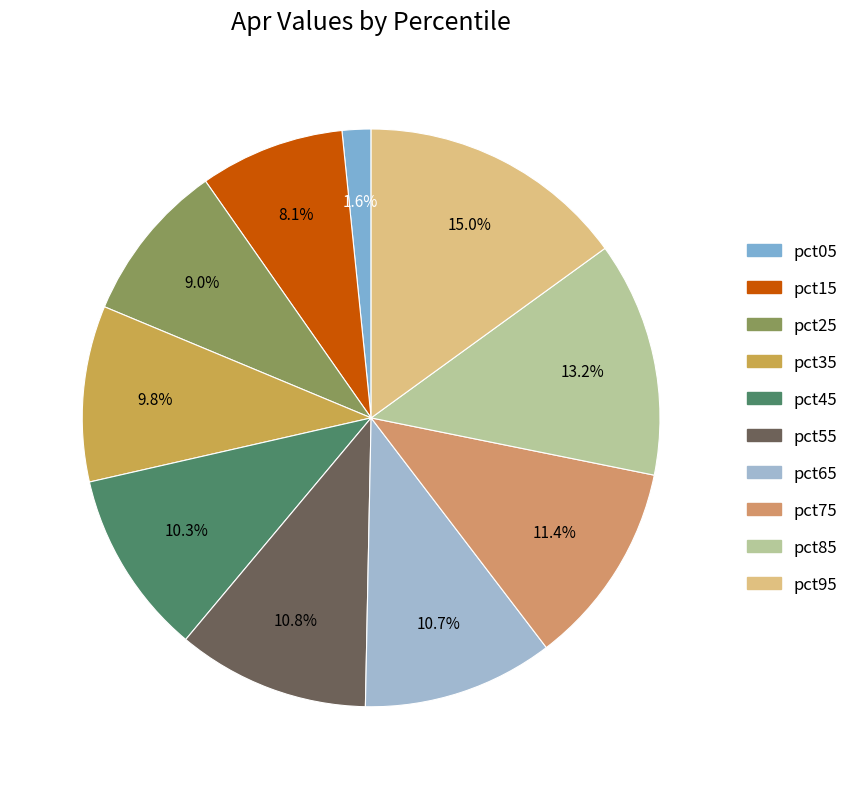

Which slice is the smallest?

pct05